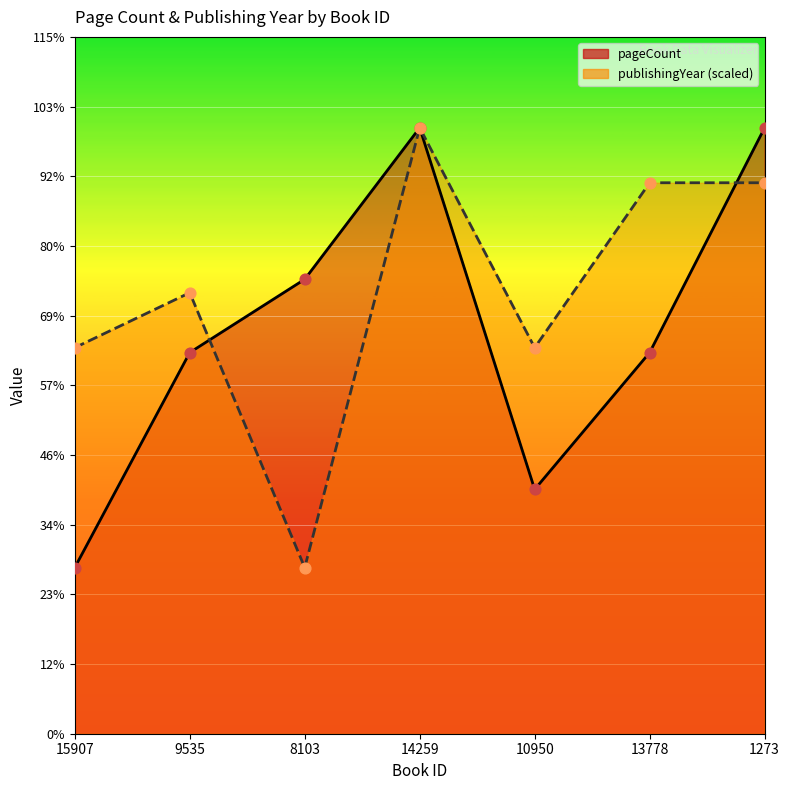

Which series has the largest total across all categories?

publishingYear